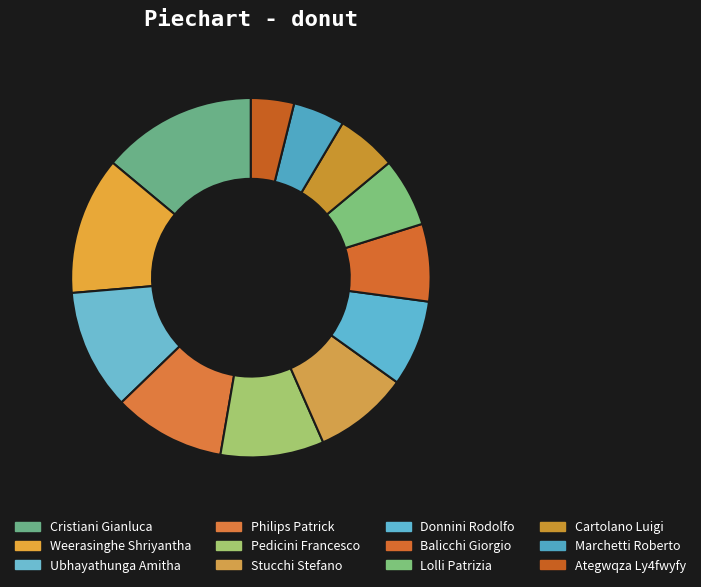

What is the change in value from Ubhayathunga Amitha to Donnini Rodolfo?

-4